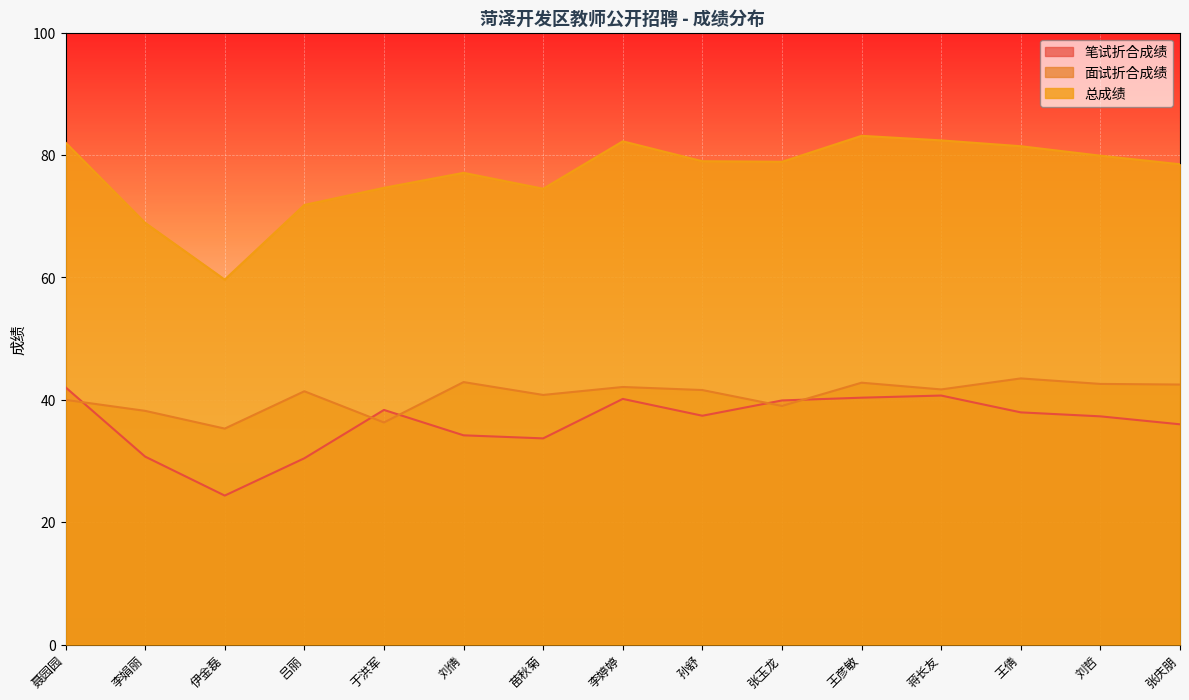

What is the value of the 面试折合成绩 point at the 9th from the left?

41.6